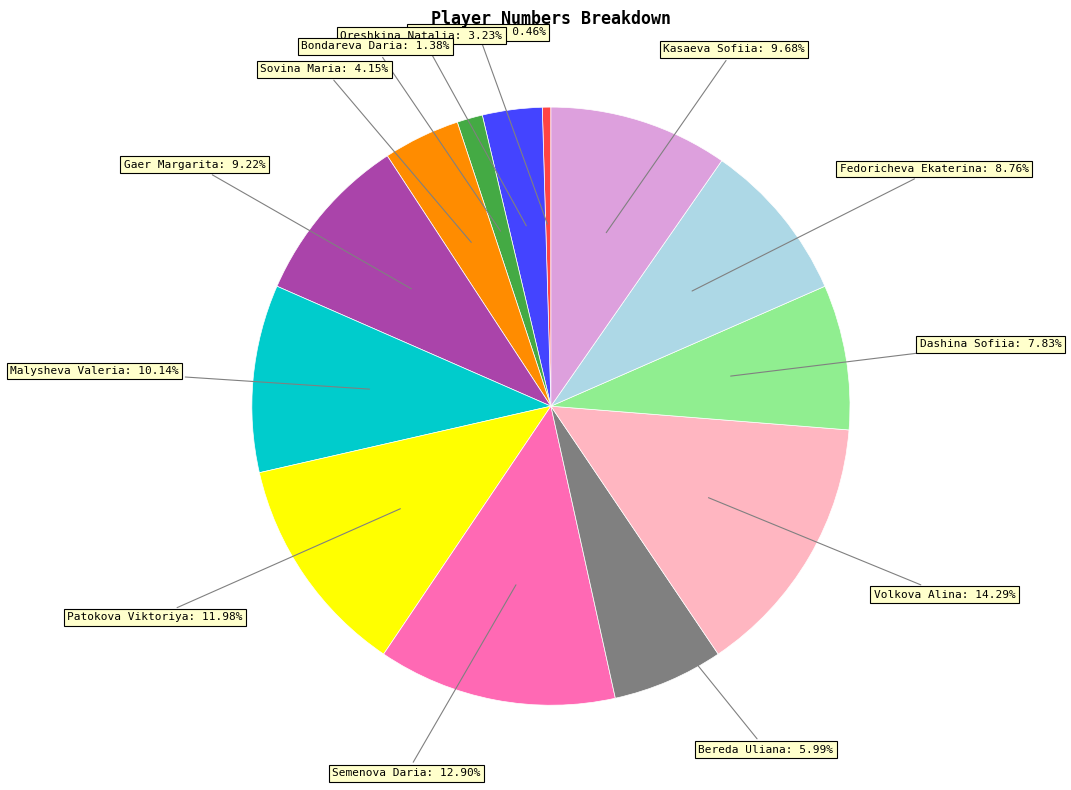

How many slices are in this pie chart?

13